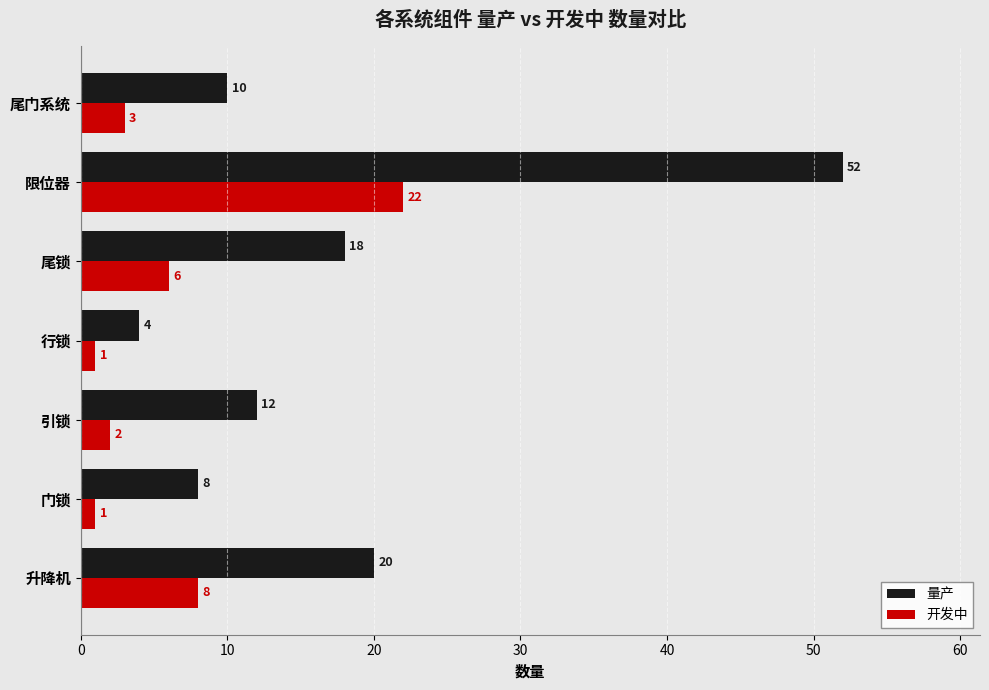

At which category is the sum across all series the highest?

限位器